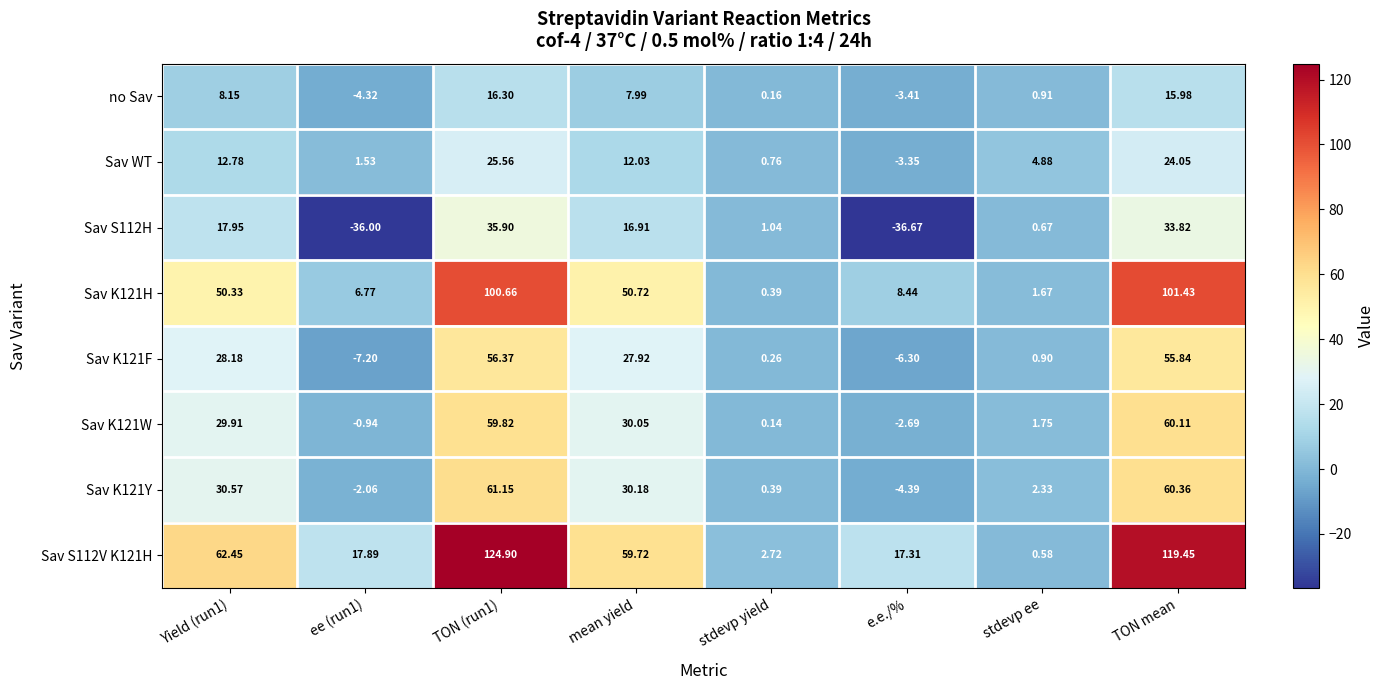

Which category has the lowest value across all series?

e.e./%